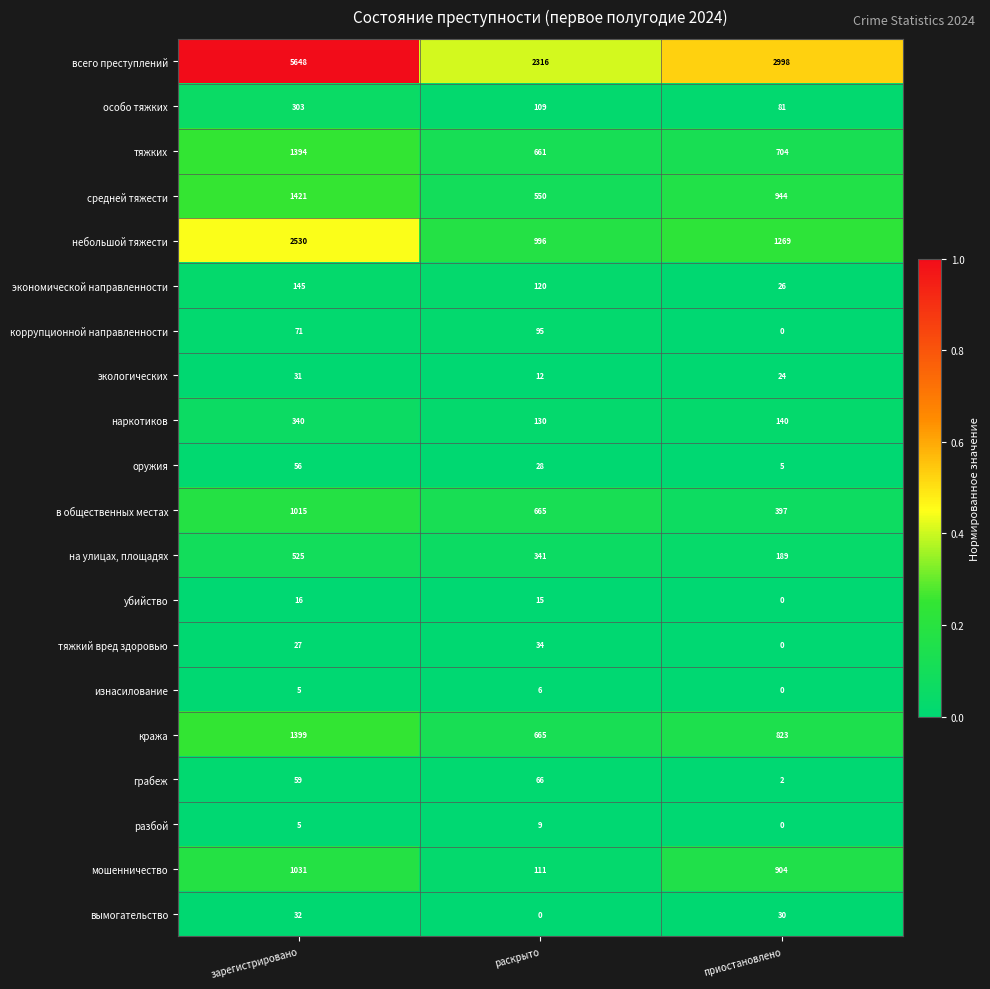

How many categories are shown in the chart?

3